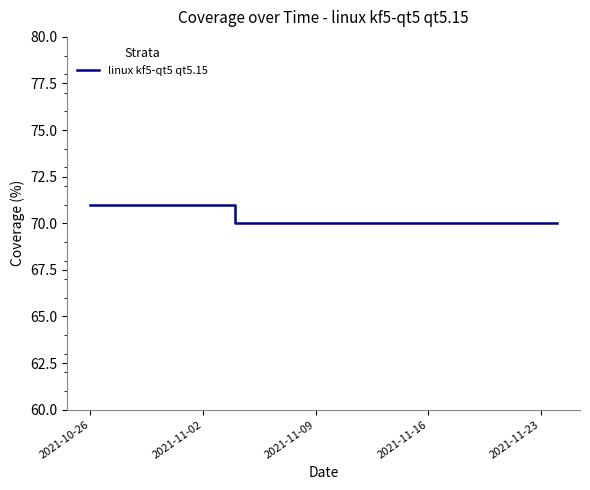

Does the chart have visible grid lines?

No